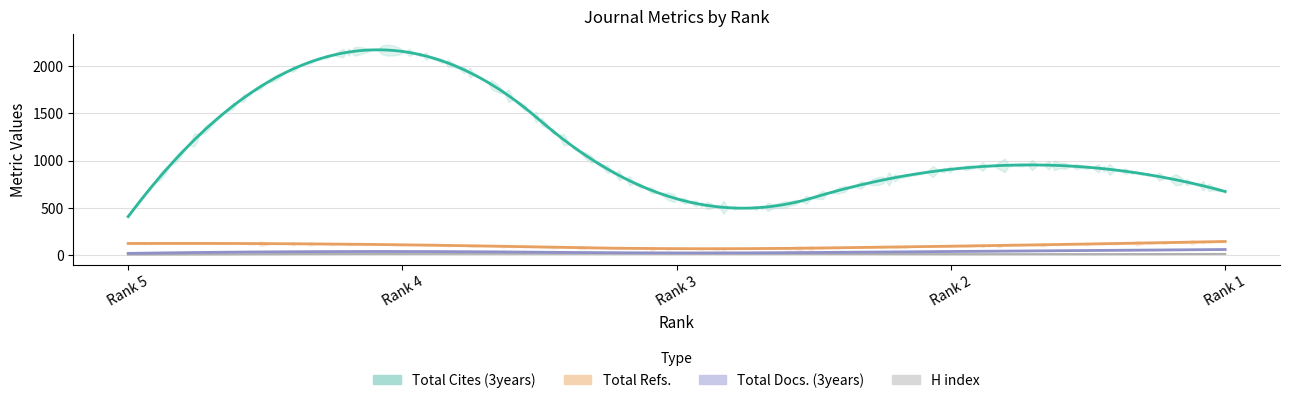

How many values in the Total Cites (3years) series are below 674?

2